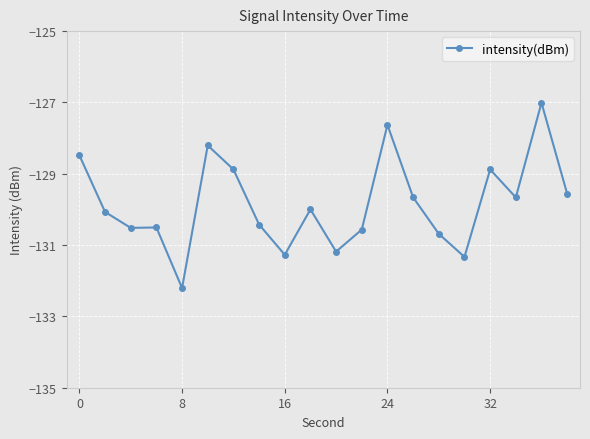

What is the value of the 9th point from the left?

-131.3